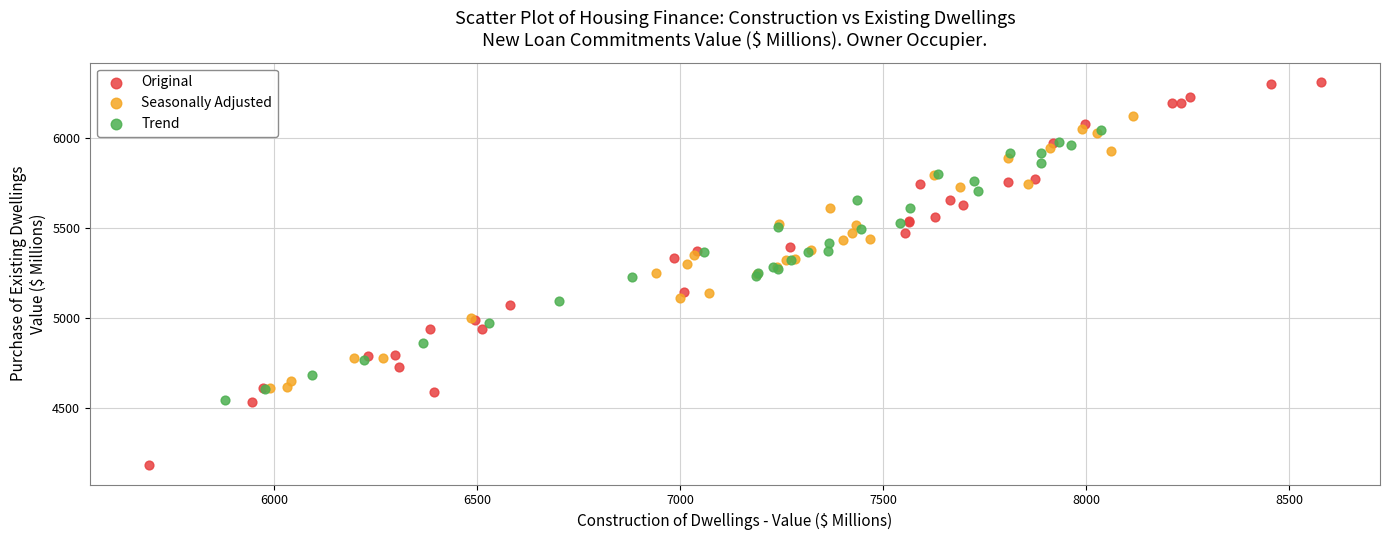

Which series has the widest spread of Y values?

Original